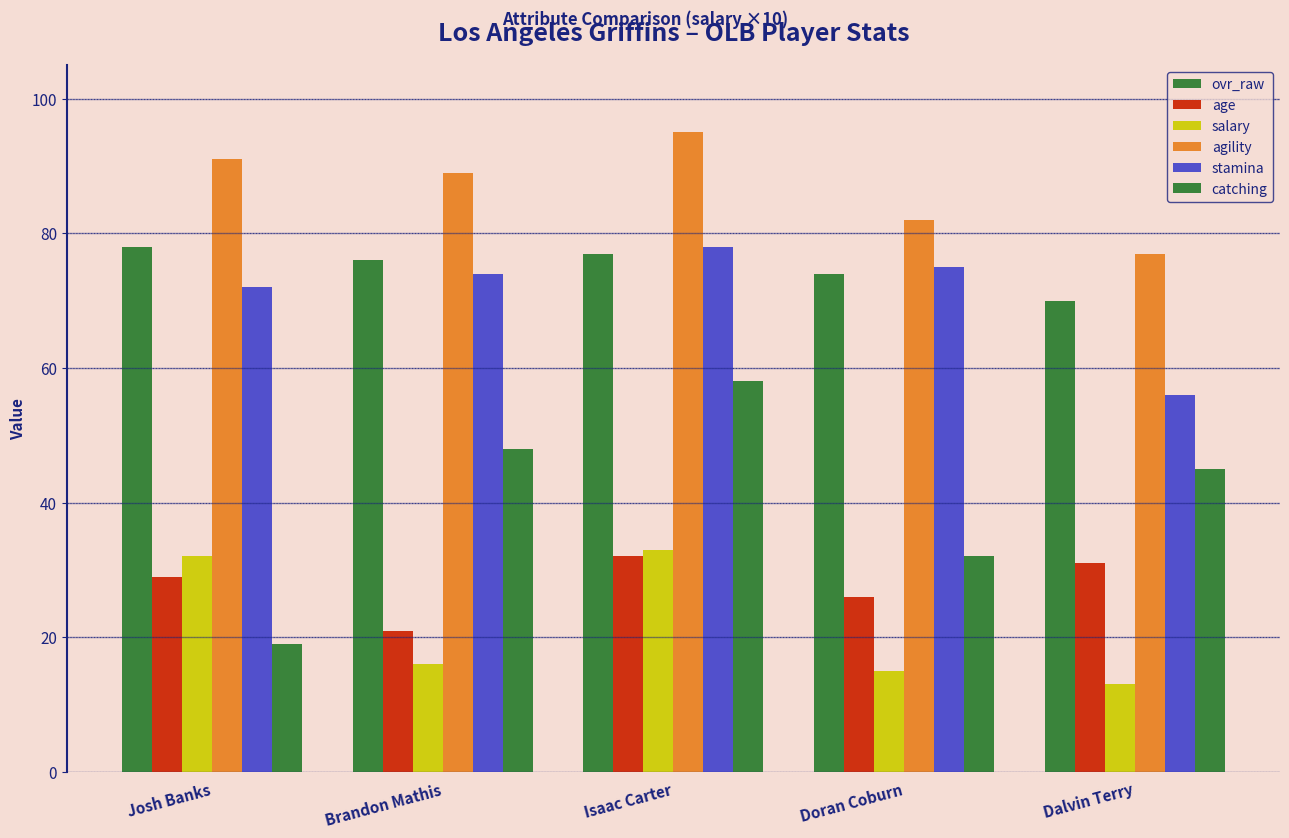

Rank the series by their maximum value, from lowest to highest.

age, salary, catching, ovr_raw, stamina, agility